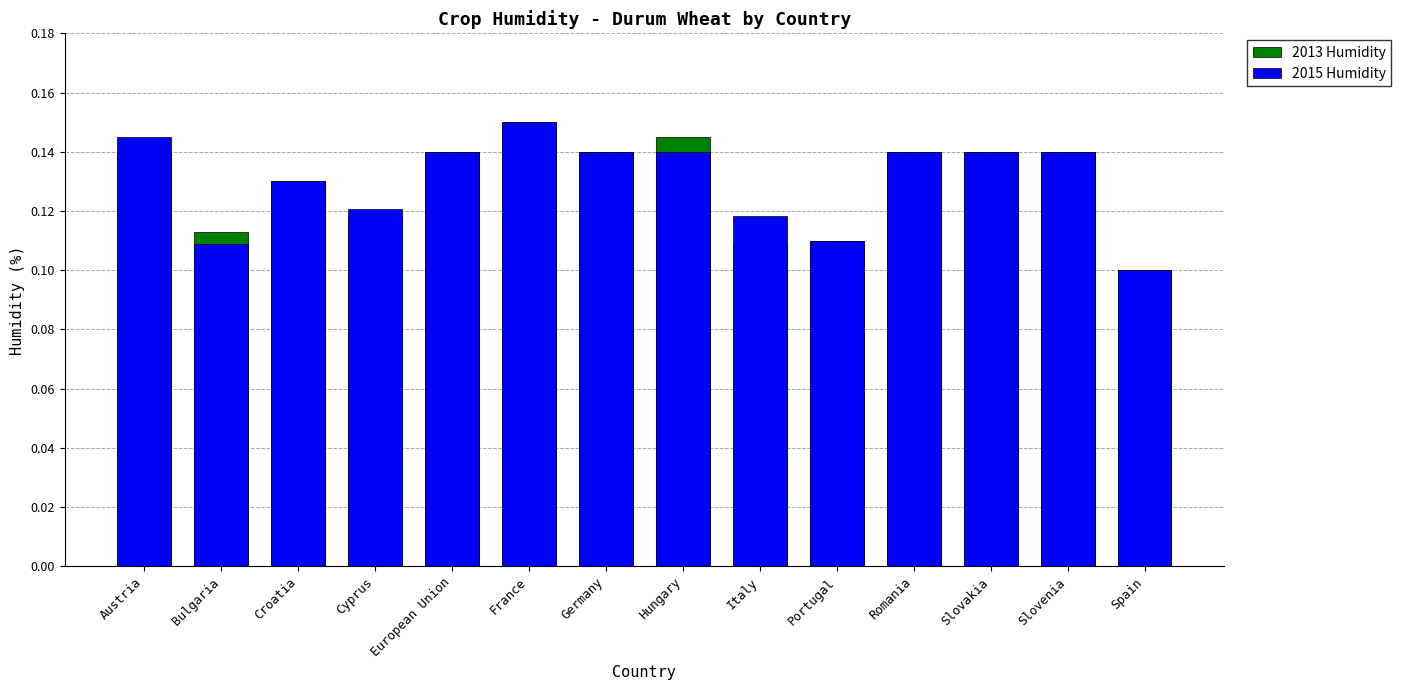

What position from the left is Romania?

11